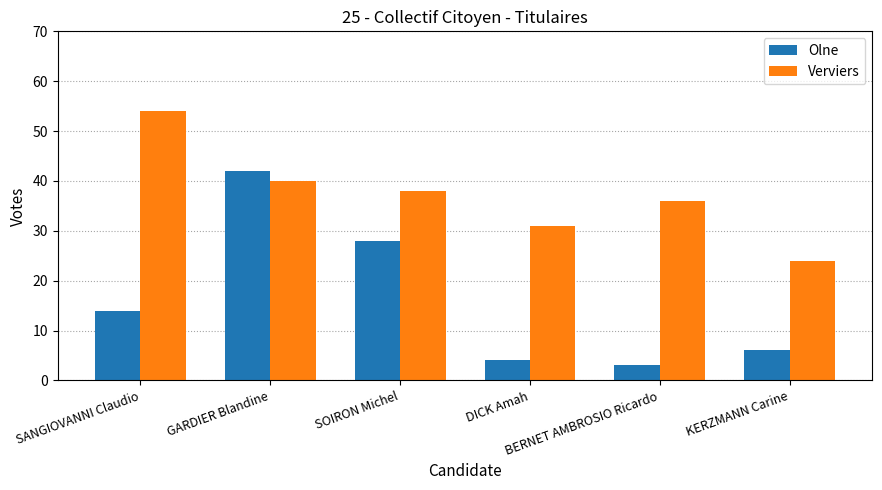

True or false: Verviers has a value of 36 at BERNET AMBROSIO Ricardo.

True